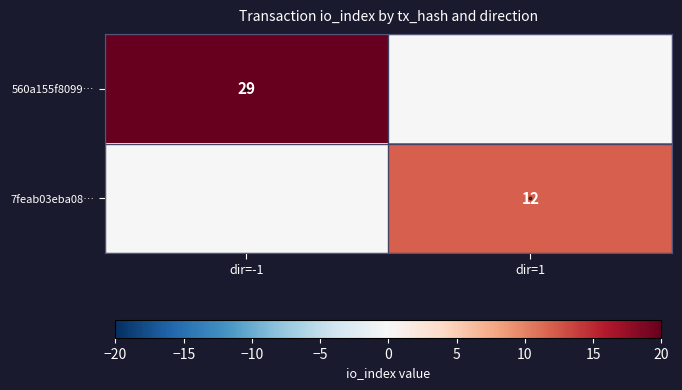

Is it true that 7feab03eba08… equals 17 at dir=1?

False